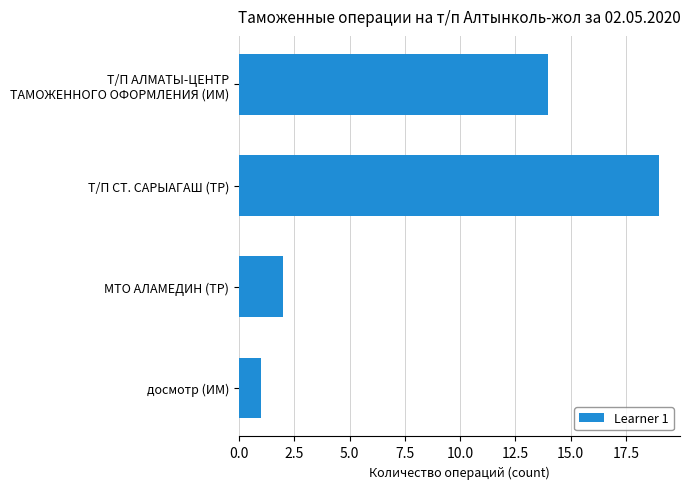

What is the label of the 2nd bar from the top?

Т/П СТ. САРЫАГАШ (ТР)